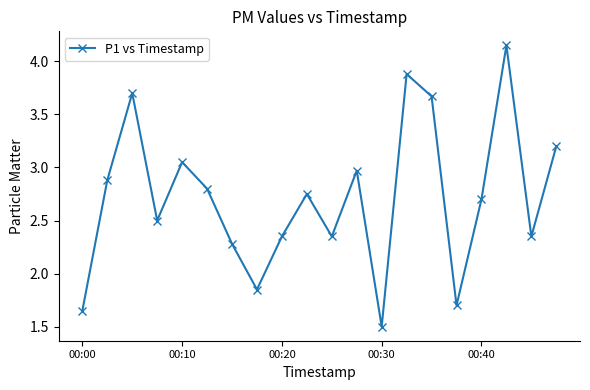

How many interior local valleys (lower than both neighbors) does the data have?

6